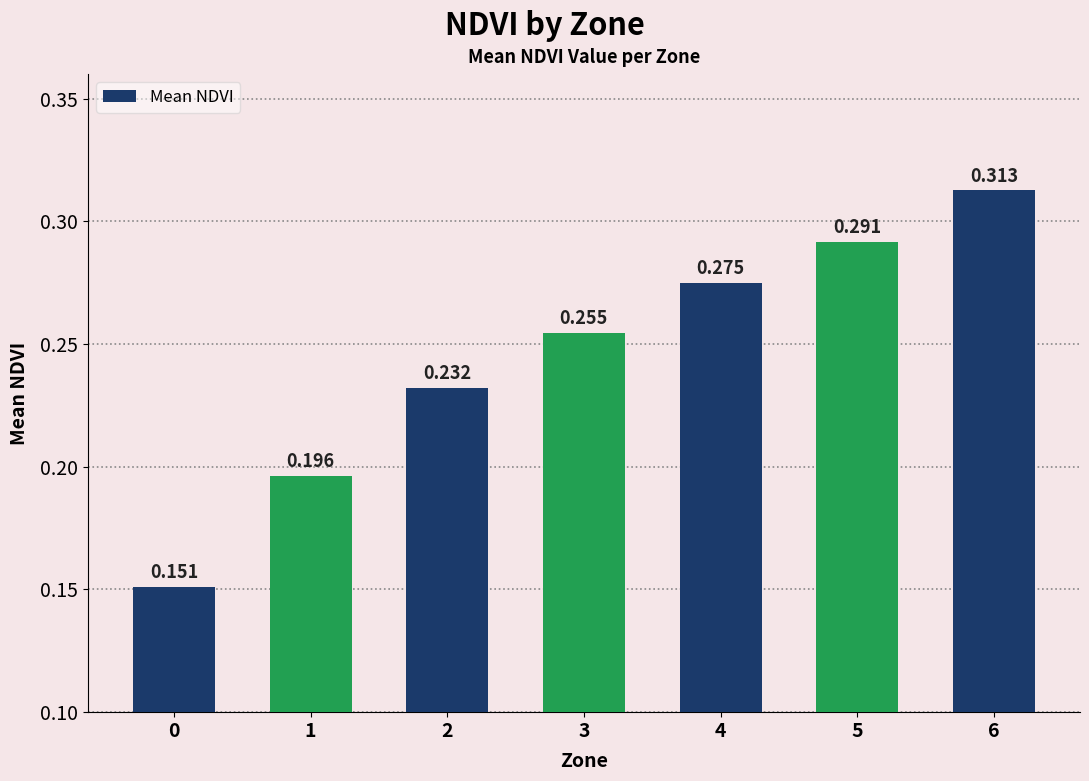

Count the number of data series in this chart.

1